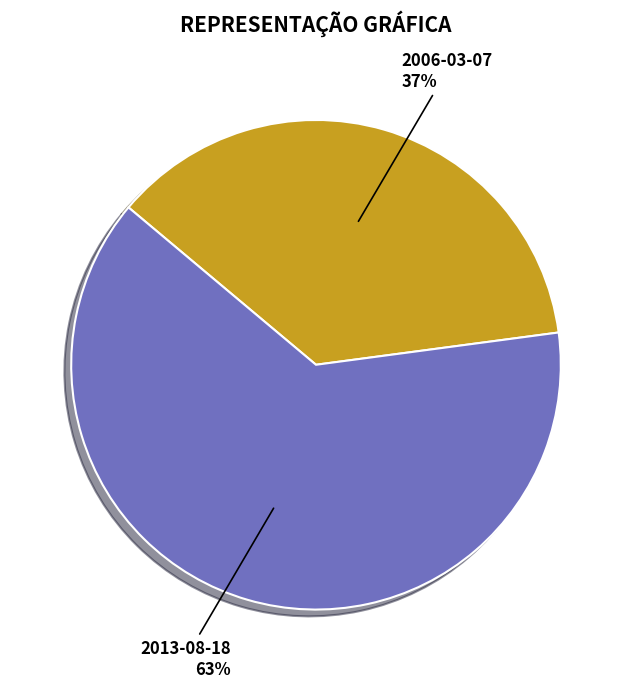

To the nearest percent, what is the difference between the 2013-08-18 and 2006-03-07 slice percentages?

26%